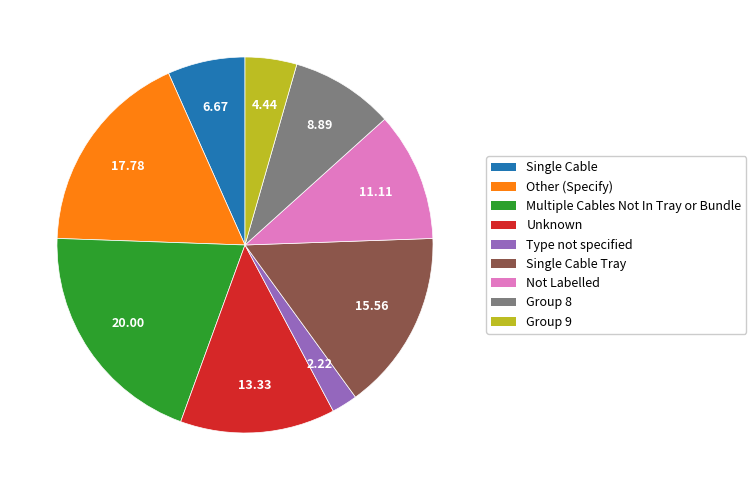

Is there any slice that represents more than half of the pie?

No